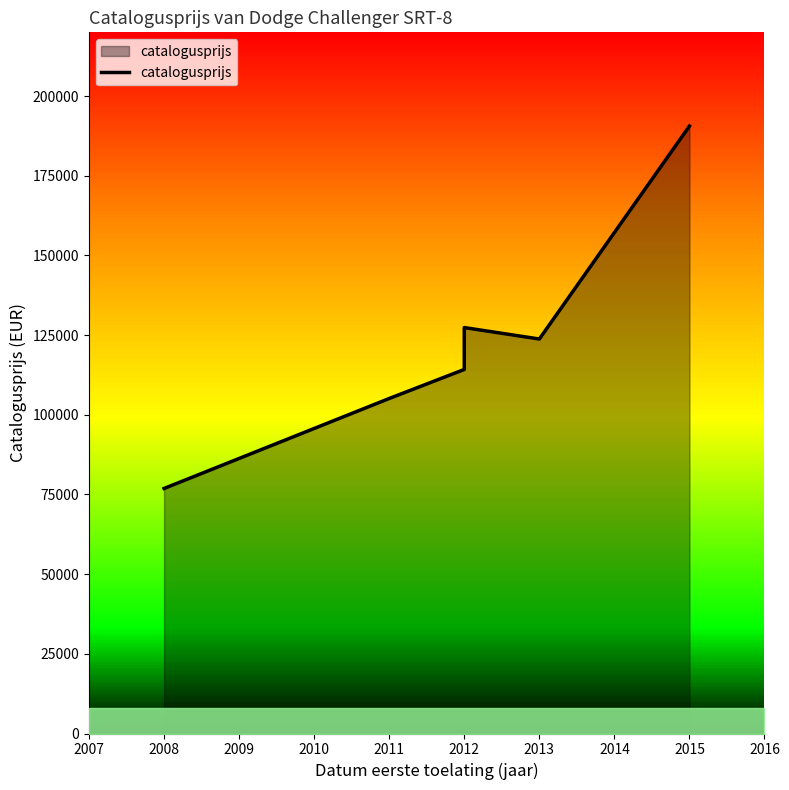

How many series are shown in this chart?

1